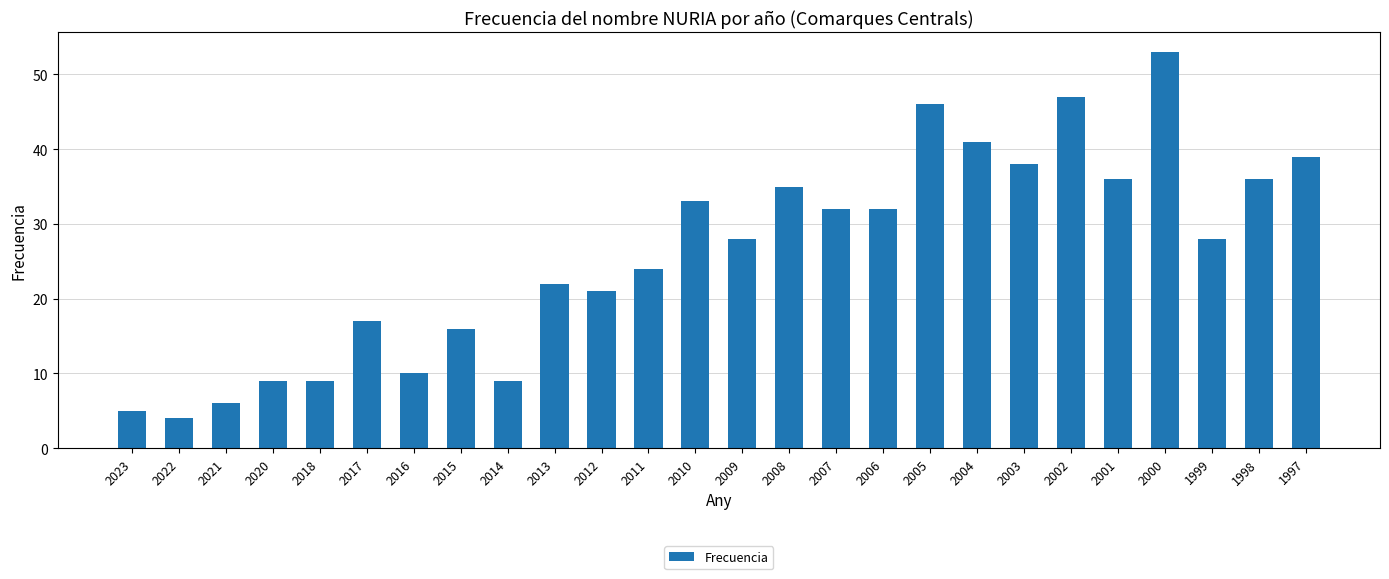

Which label corresponds to the largest value in the chart?

2000